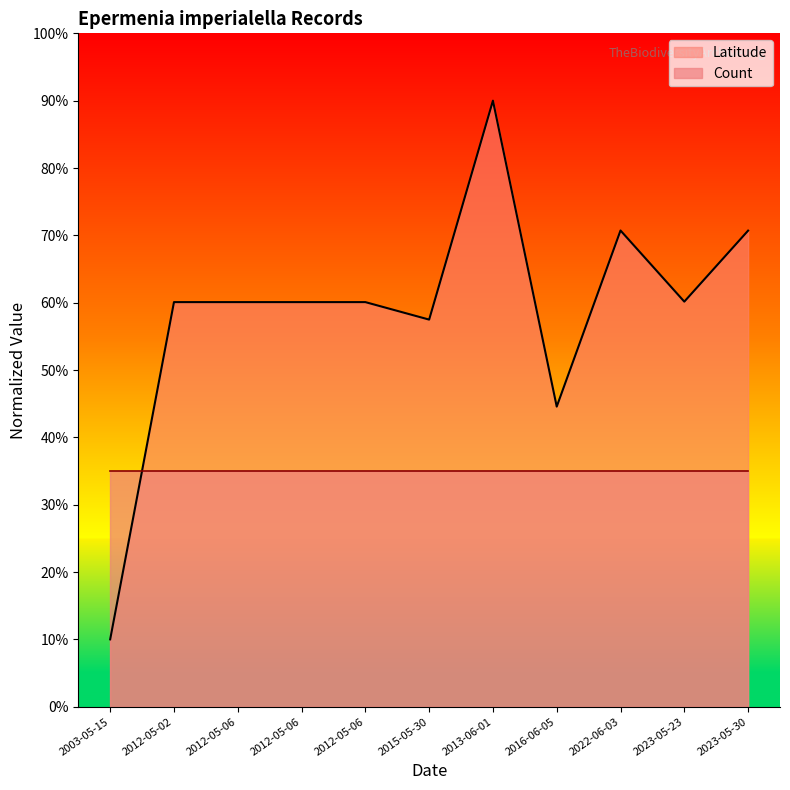

What is the label of the 6th point from the right?

2015-05-30